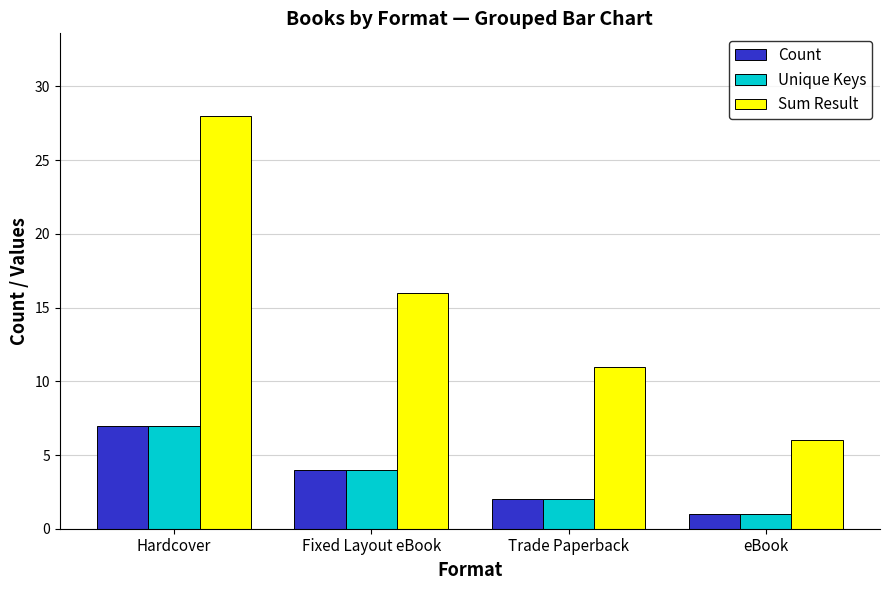

The Sum Result series shows 28 at Hardcover. True or false?

True